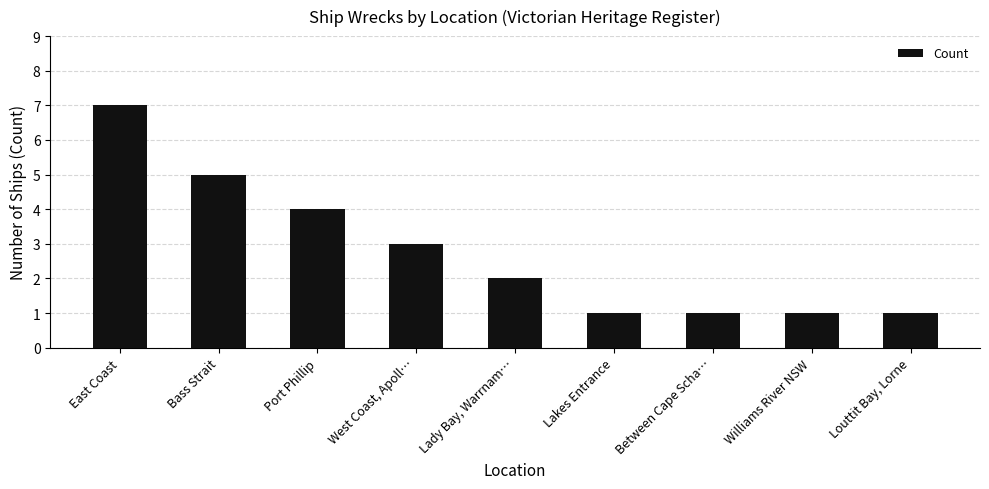

Reading left to right, transcribe all the data shown in this chart.

7	5	4	3	2	1	1	1	1